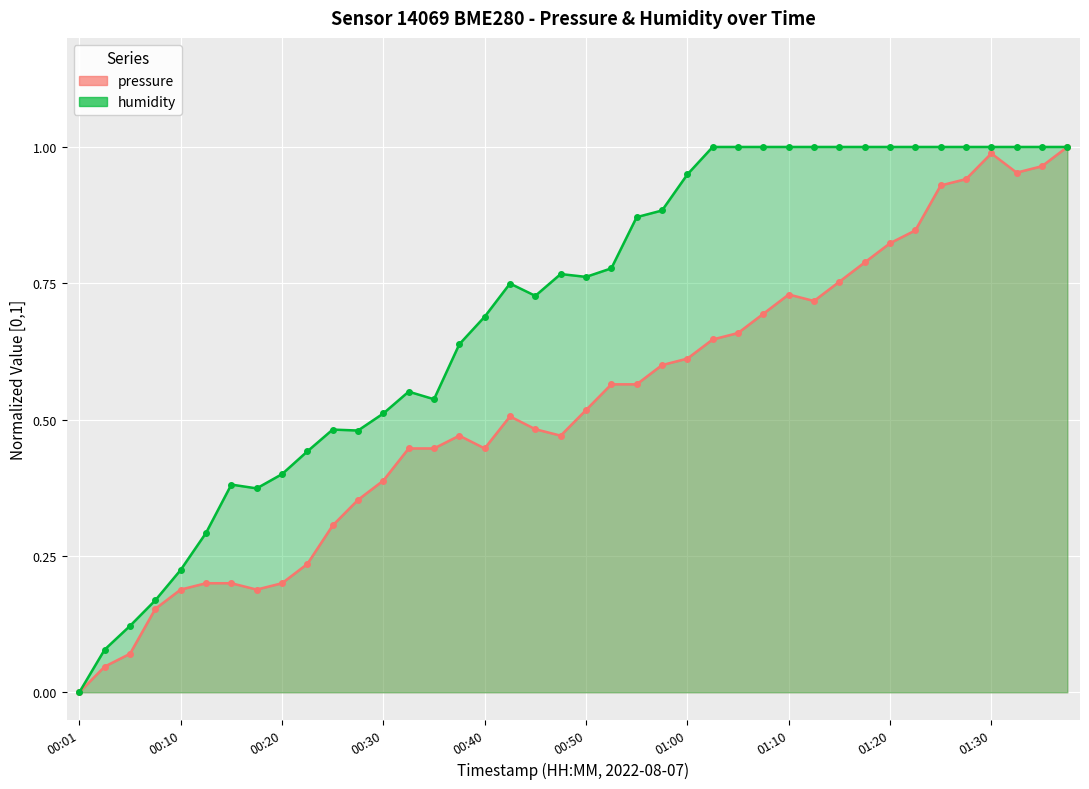

True or false: humidity and pressure intersect in this chart.

False